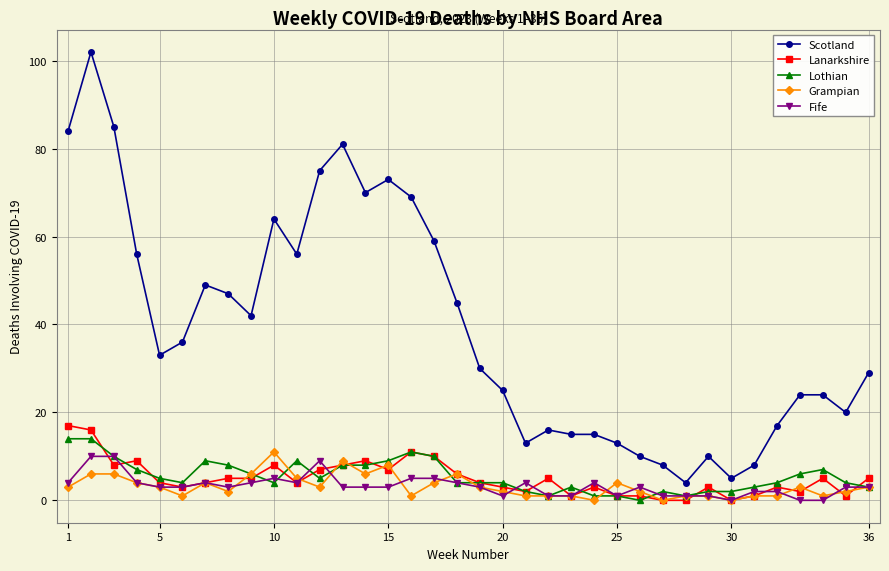

What are all the series names shown in the legend?

Scotland, Lanarkshire, Lothian, Grampian, Fife